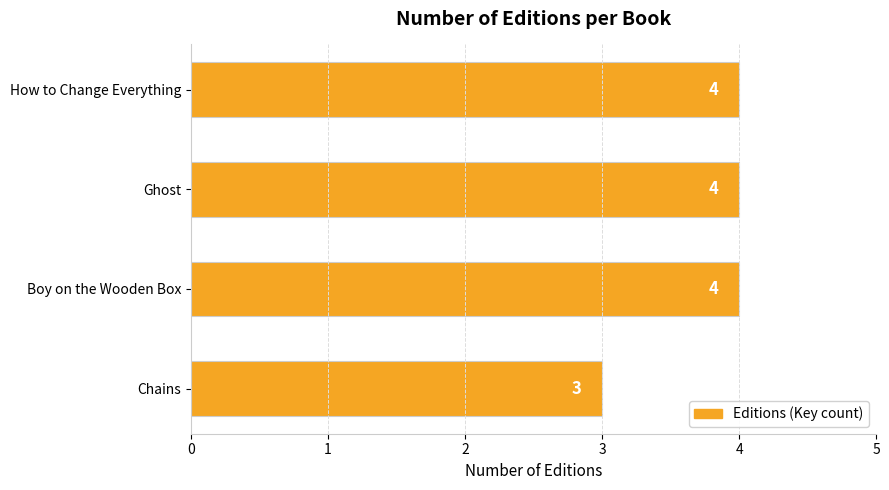

Which has a higher value, Chains or How to Change Everything?

How to Change Everything